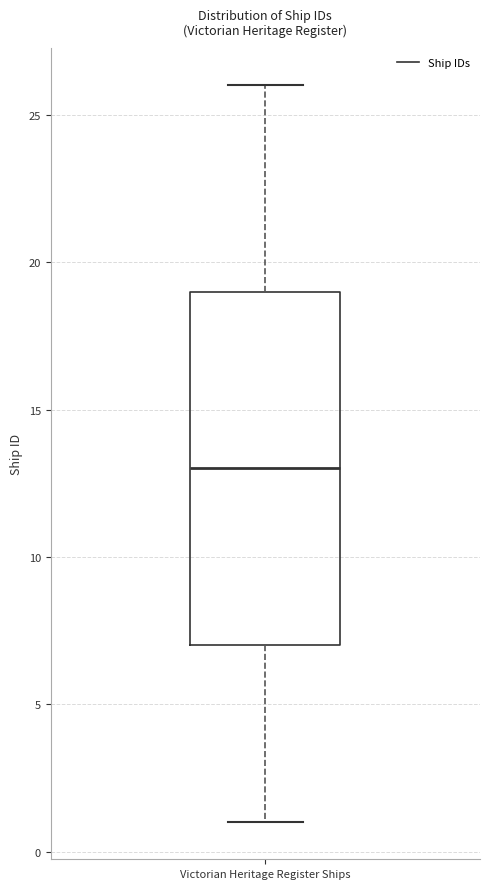

Read this box plot against the y-axis: the position of the median line, the range covered by the box, and the ends of both whiskers. The values are not printed on the chart, so give them approximately, as read against the axis.

median 13, box 7 to 19, whiskers 1 to 26